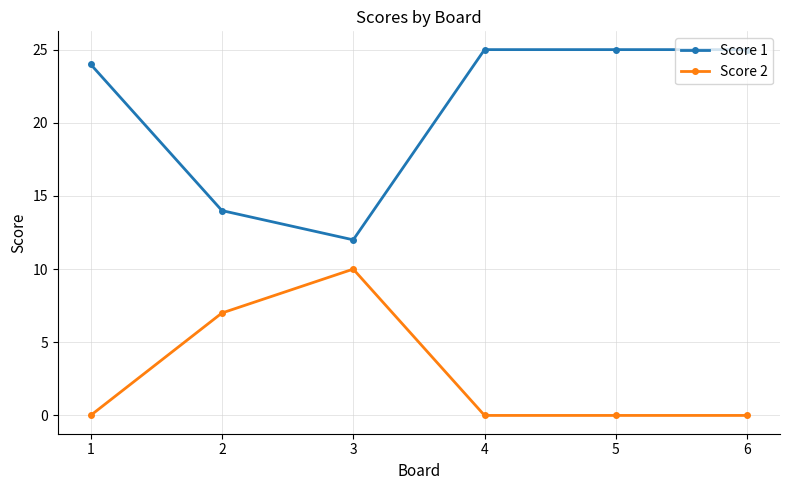

What is the spread (max minus min) of values at 2?

7